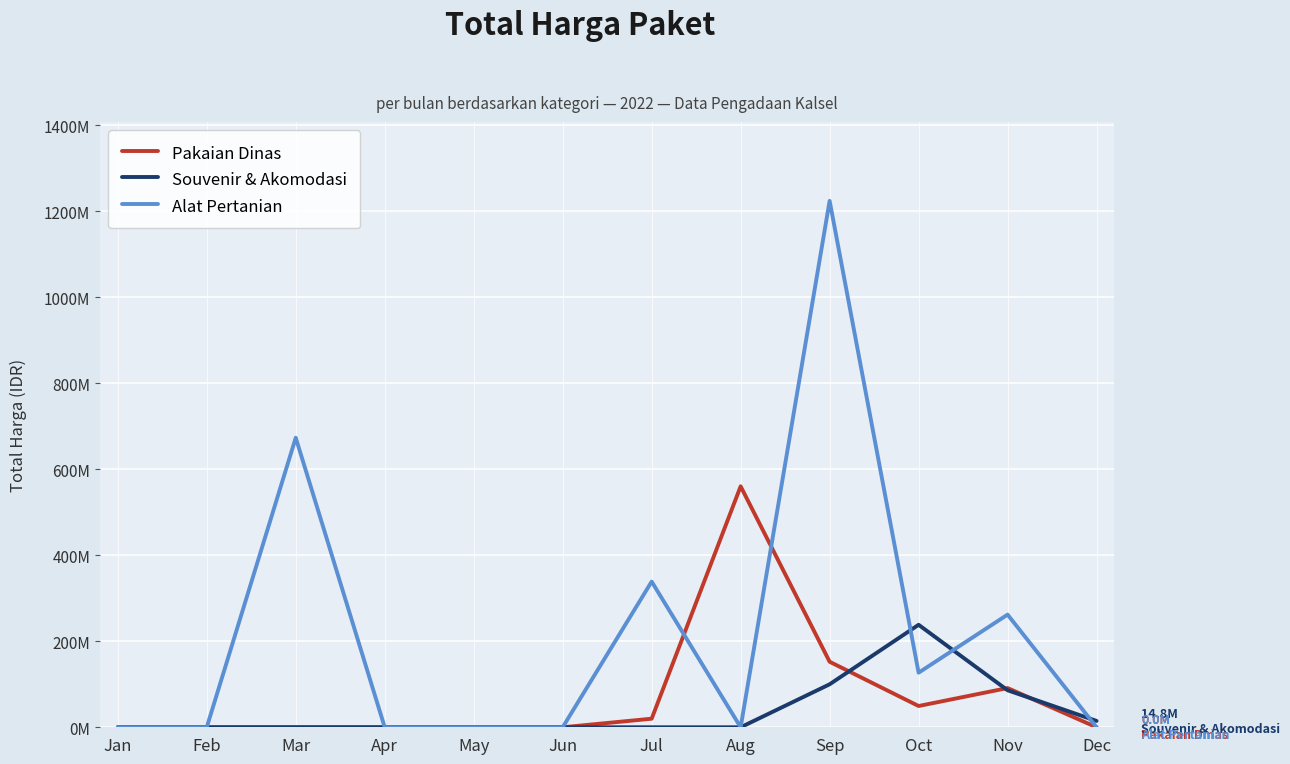

True or false: Souvenir & Akomodasi has a value of 0 at May.

True